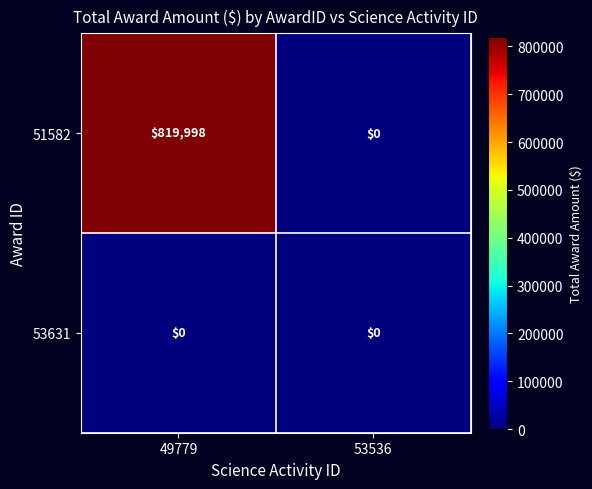

At which category does the chart reach its peak across all series?

49779